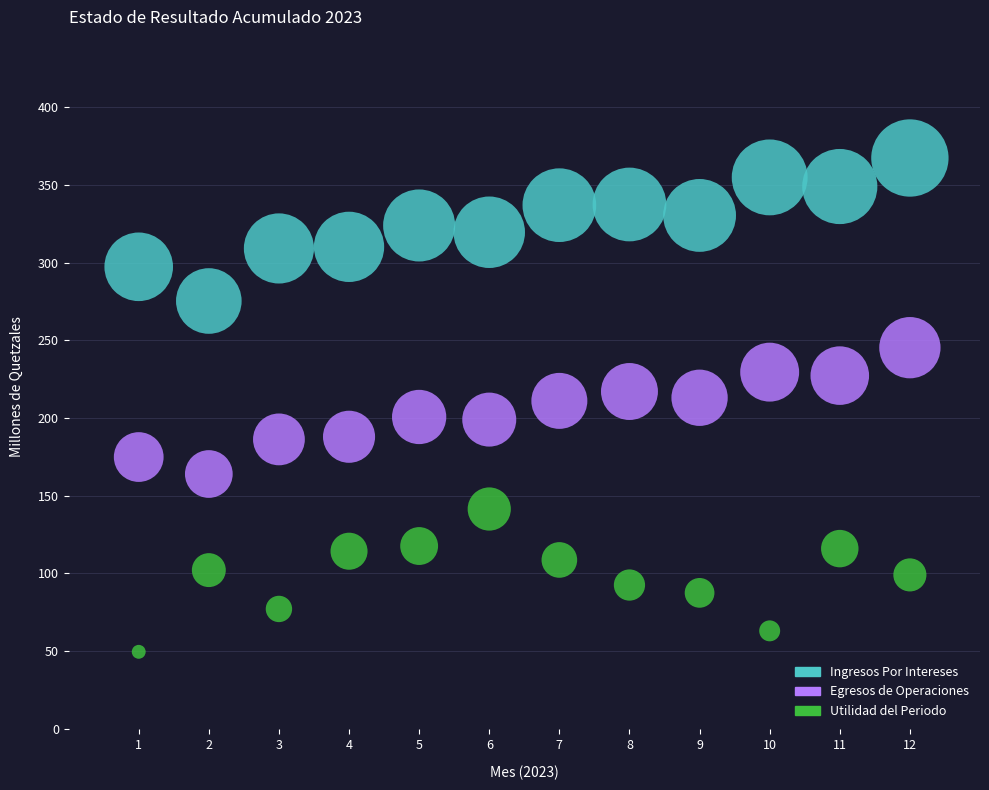

Which series reaches the maximum Y coordinate?

Ingresos Por Intereses